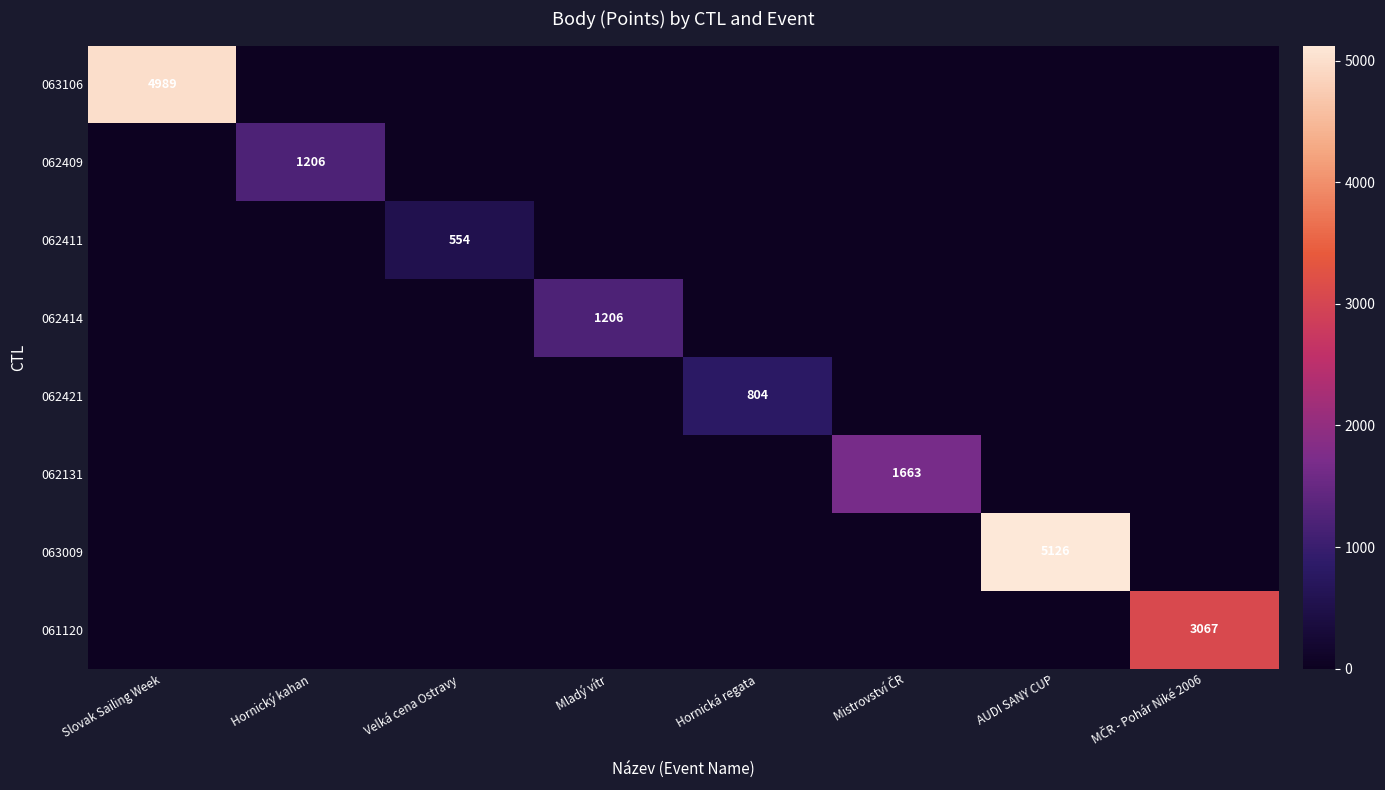

How many categories are shown in the chart?

8